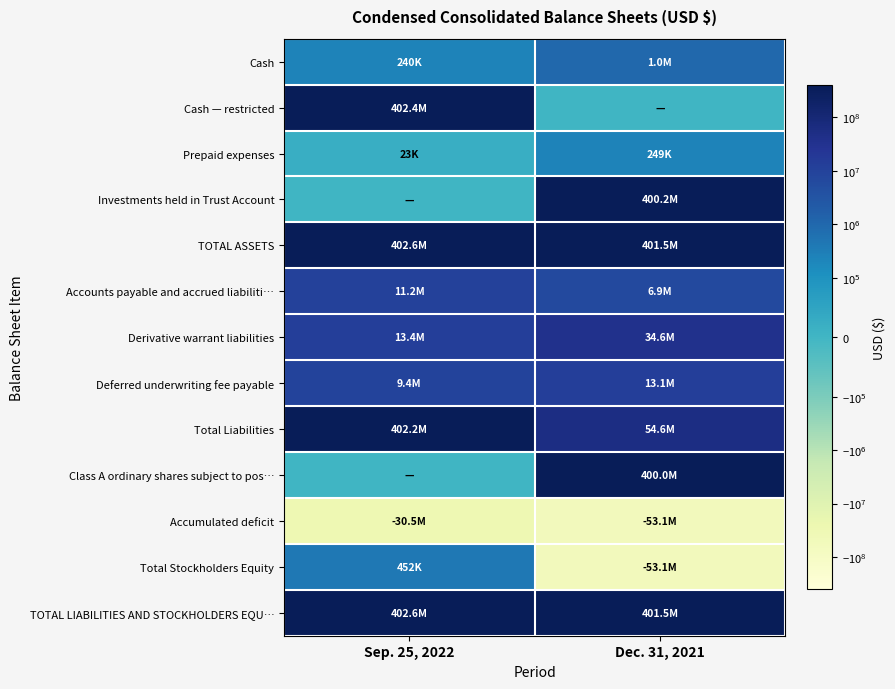

At which category does the chart reach its minimum across all series?

Dec. 31, 2021